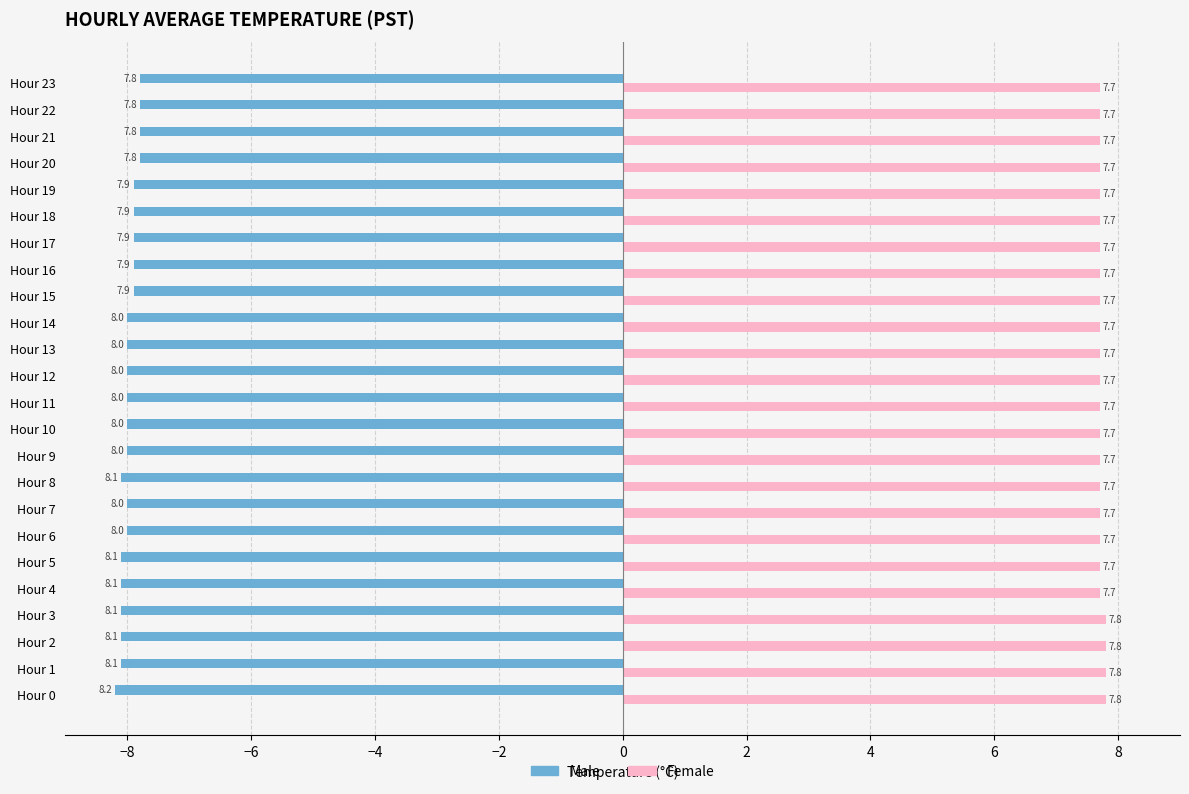

List the series in order of their overall mean, lowest first.

Male, Female